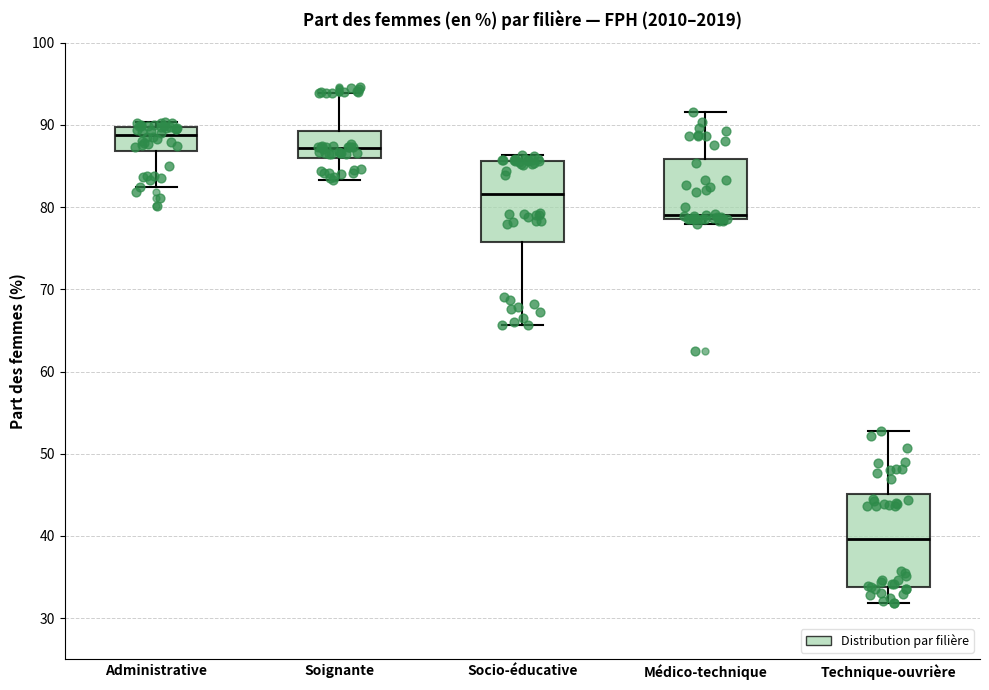

Reading left to right, read every box against the y-axis: the position of its median line, the range the box covers, and the ends of its whiskers. The values are not printed on the chart, so give them approximately, as read against the axis.

Administrative: median 89, box 87 to 90, whiskers 83 to 90 (just above the box's upper edge)
Soignante: median 87, box 86 to 89, whiskers 83 to 94
Socio-éducative: median 82, box 76 to 86, whiskers 66 to 86 (just above the box's upper edge)
Médico-technique: median 79 (just above the box's lower edge), box 79 to 86, whiskers 78 to 92
Technique-ouvrière: median 40, box 34 to 45, whiskers 32 to 53